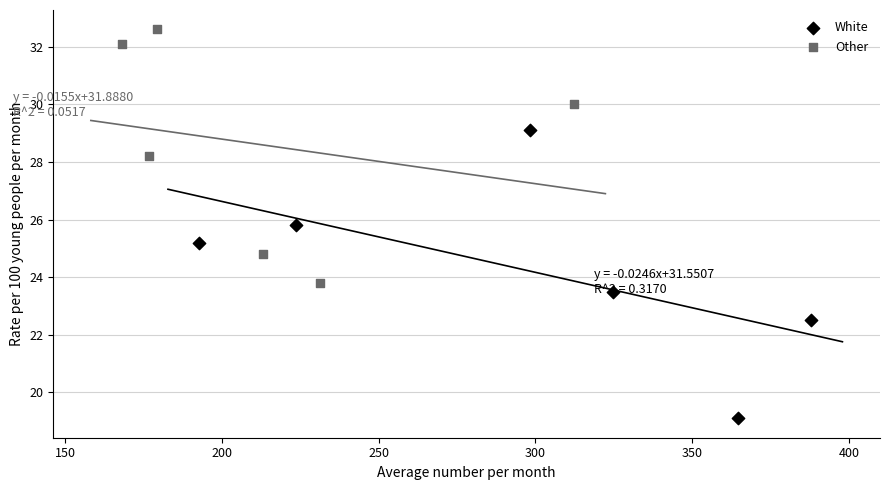

Which series reaches the maximum Y coordinate?

Other